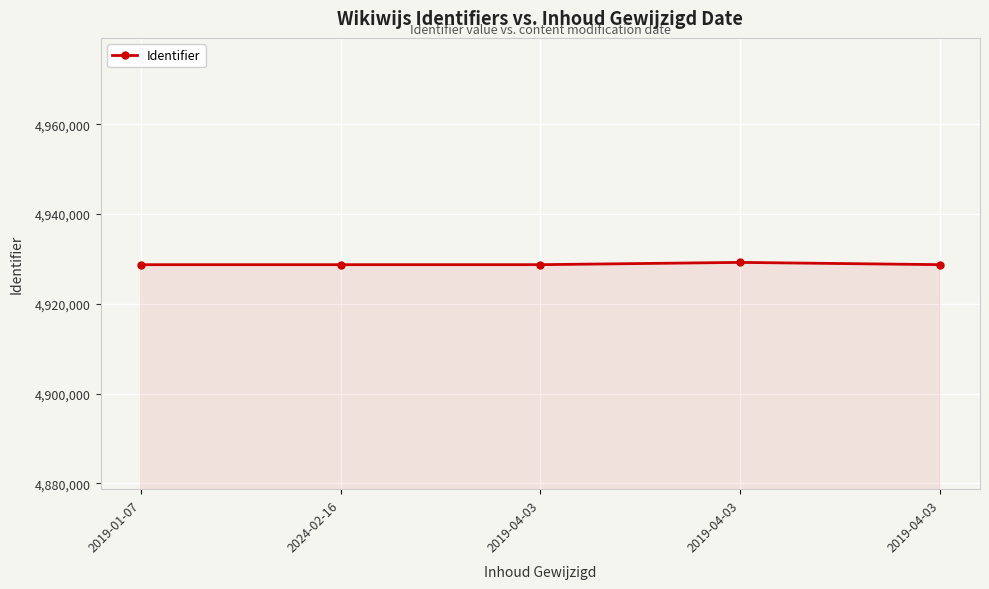

Where does the data first go above 4928715?

2019-04-03